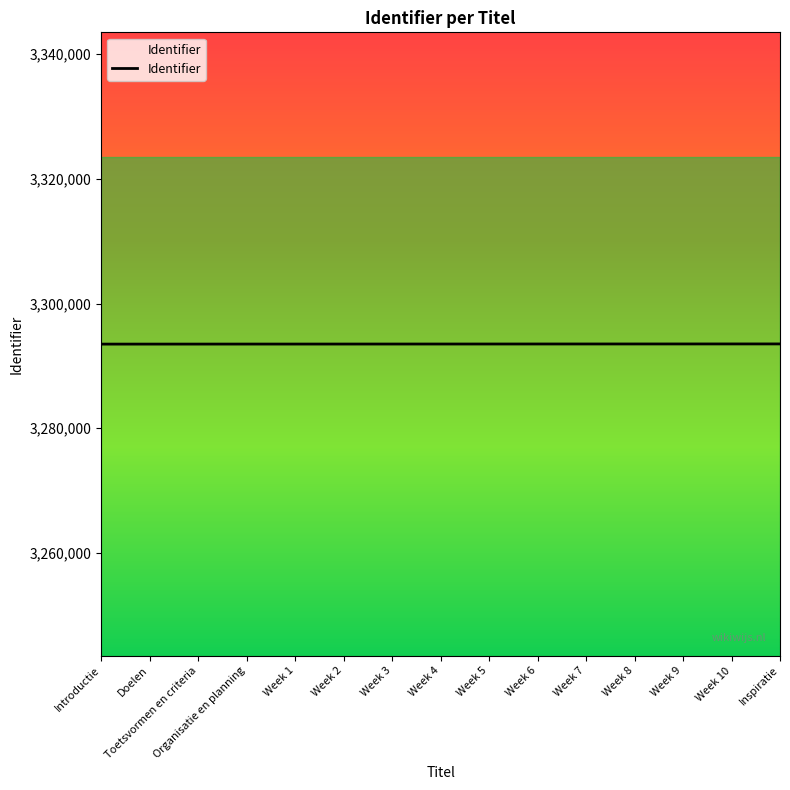

True or false: the data shows 3293497 at Organisatie en planning.

True